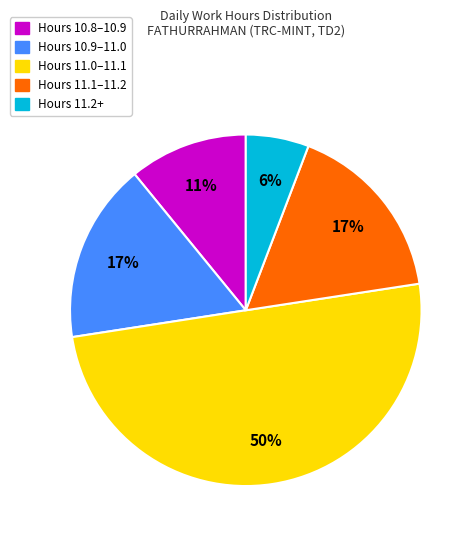

To the nearest percent, what is the difference between the largest and smallest slice percentages?

44%